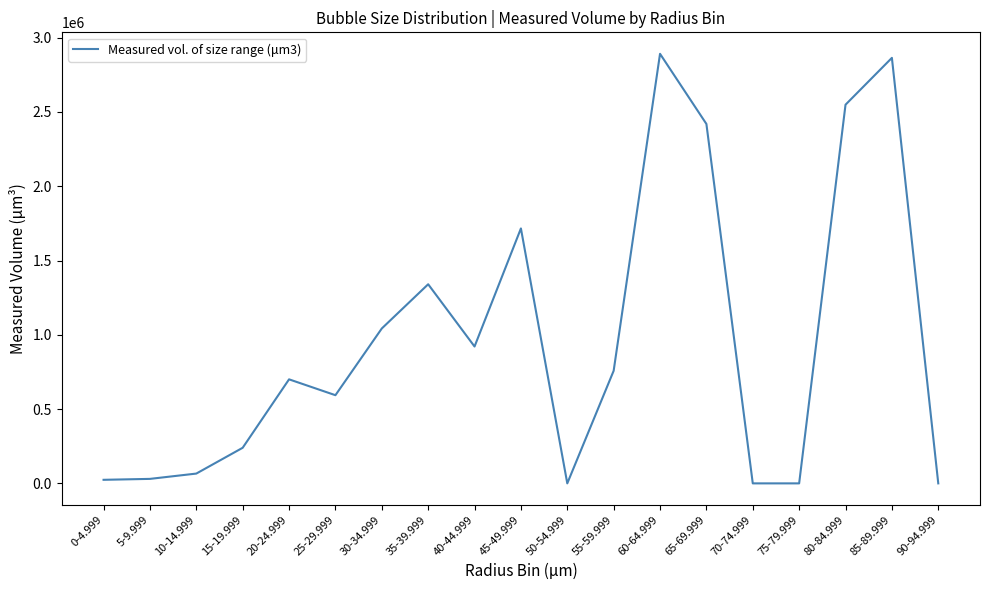

The value at 30-34.999 is 1042585. True or false?

True